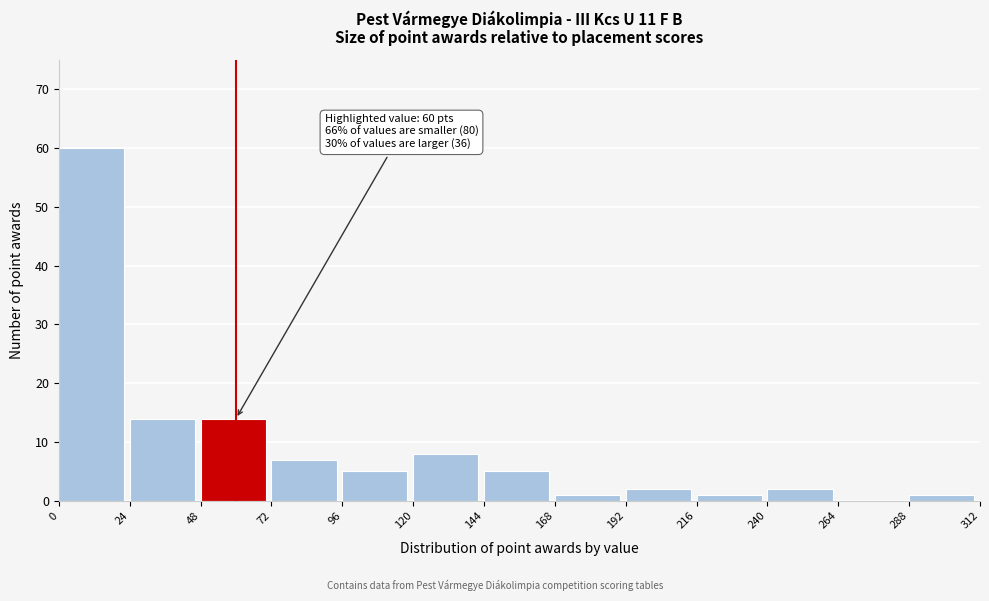

Which range on the x-axis has the tallest bar?

0 to 24